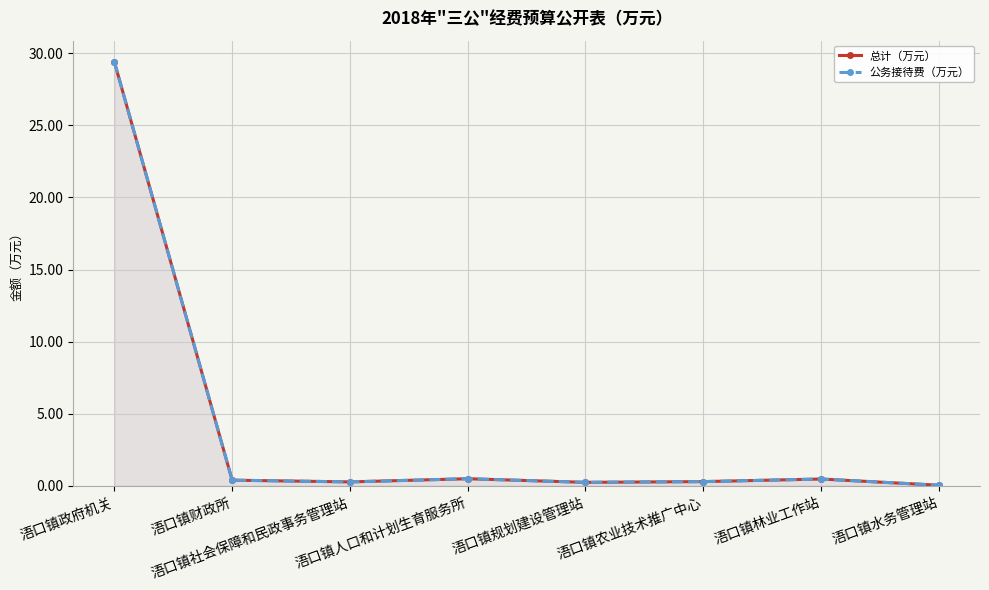

What is the difference between the maximum and minimum values in the 总计（万元） series?

29.3